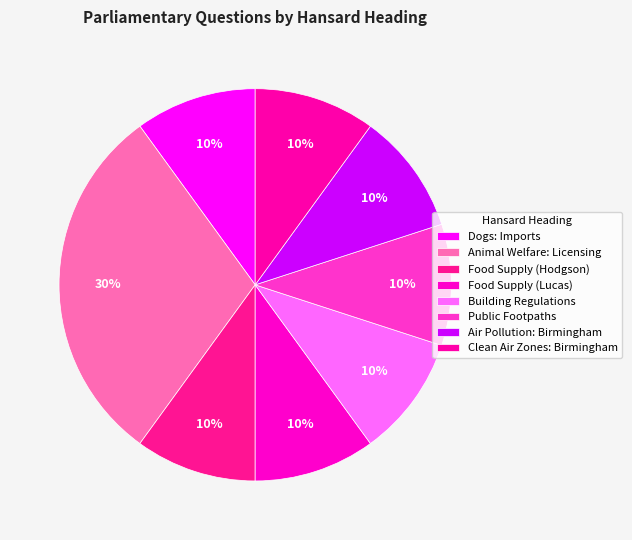

To the nearest percent, what is the combined percentage of Clean Air Zones: Birmingham and Food Supply (Hodgson)?

20%